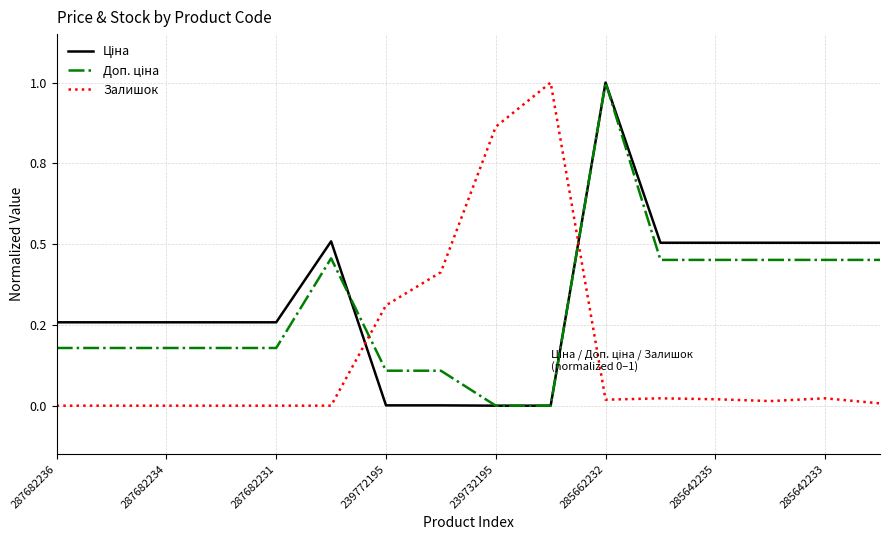

Is this an area chart (filled region under the line)?

No